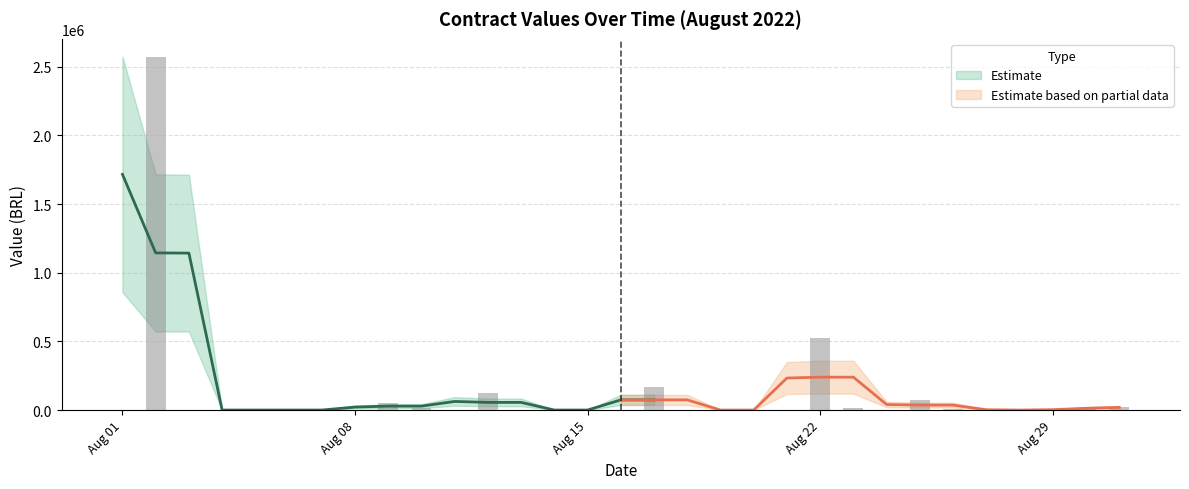

Are the bars horizontal?

No